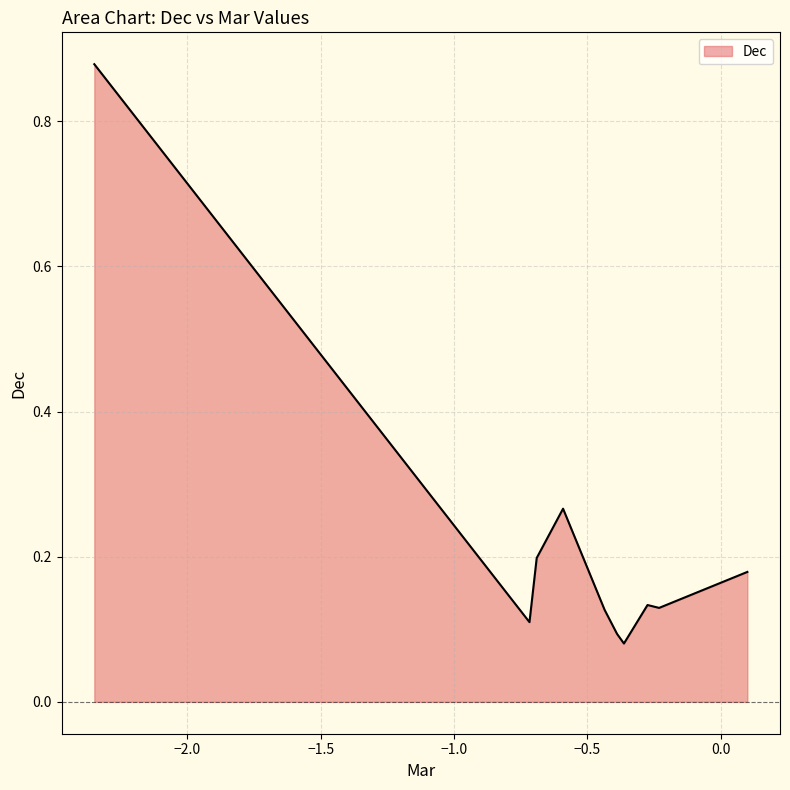

What is the difference between the maximum and minimum values?

0.8